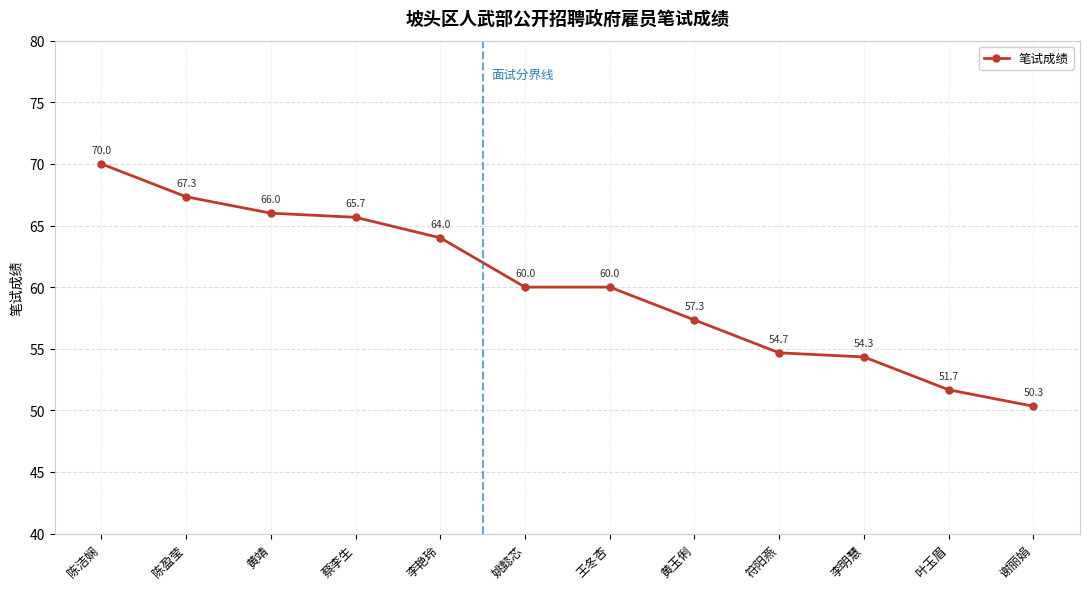

What is the greatest value displayed?

70.0